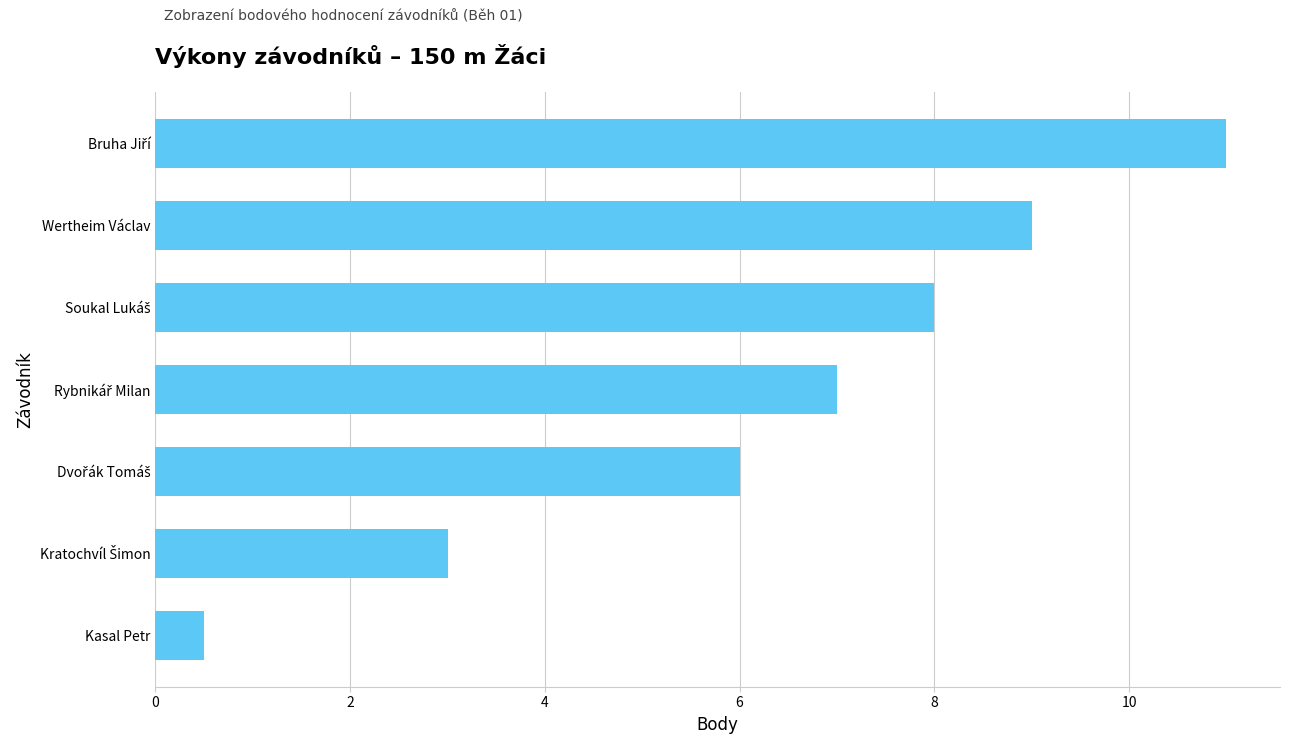

What is the label of the 2nd bar from the top?

Wertheim Václav